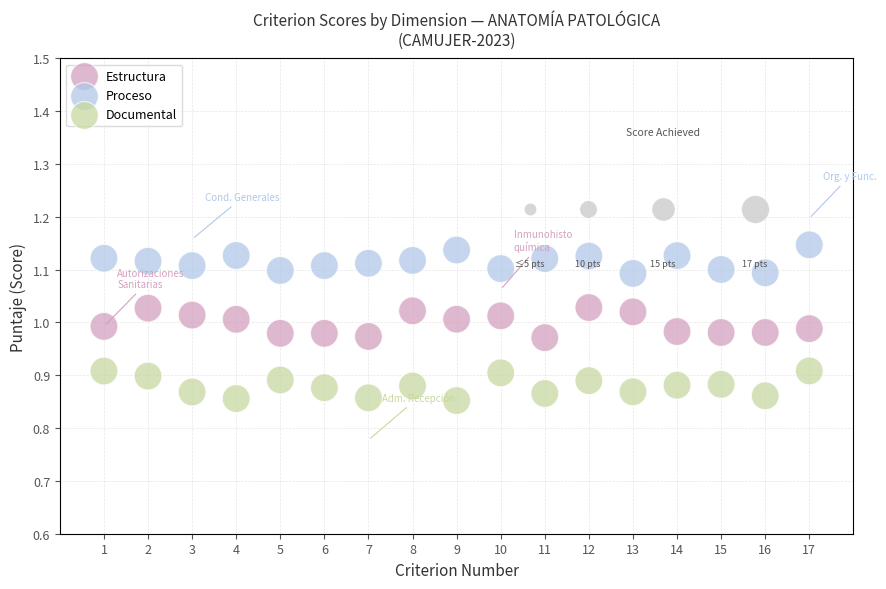

Across all data points, what is the range of X values (max minus min)?

16.0